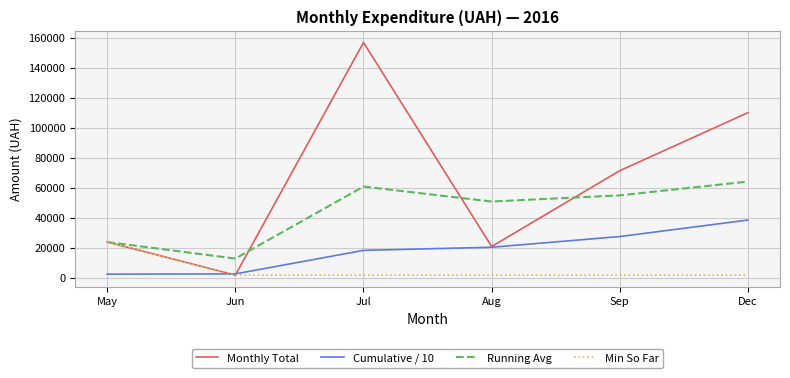

Rank the series by their average value, from lowest to highest.

Min So Far, Cumulative / 10, Running Avg, Monthly Total